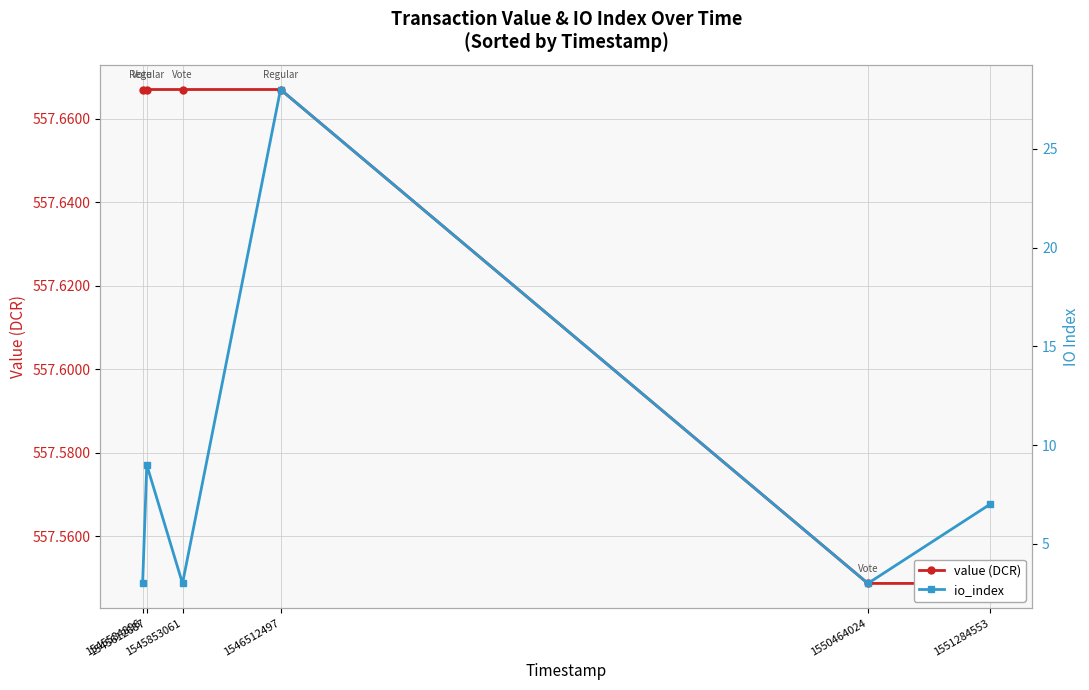

Is it true that value (DCR) equals 557.5 at 1551284553?

True